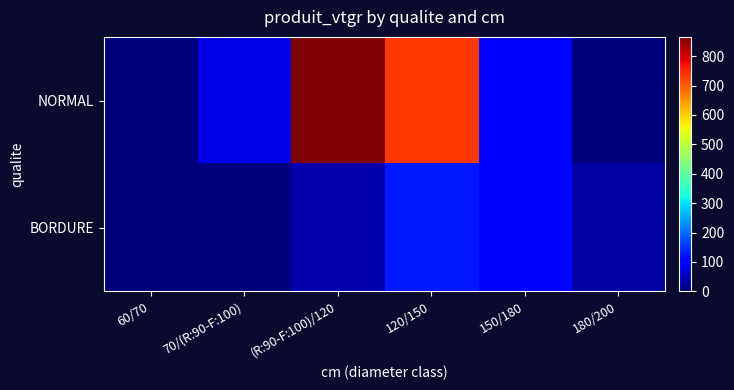

Which series has the largest range (max minus min)?

NORMAL